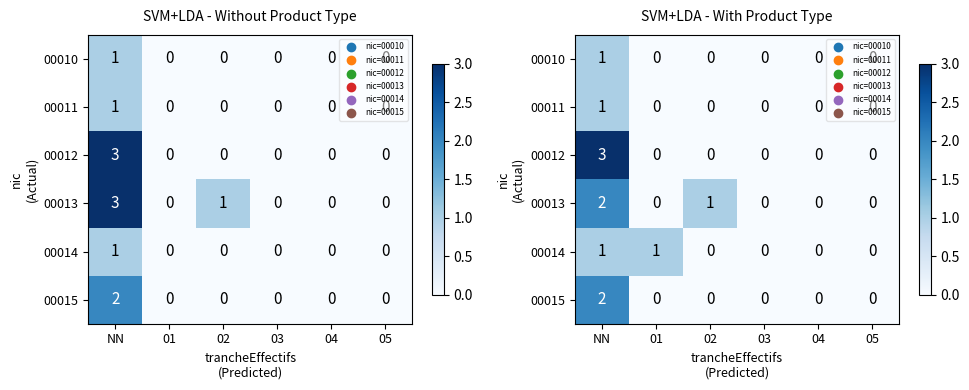

List the labels in order of 00014 value, smallest first.

02, 03, 04, 05, NN, 01